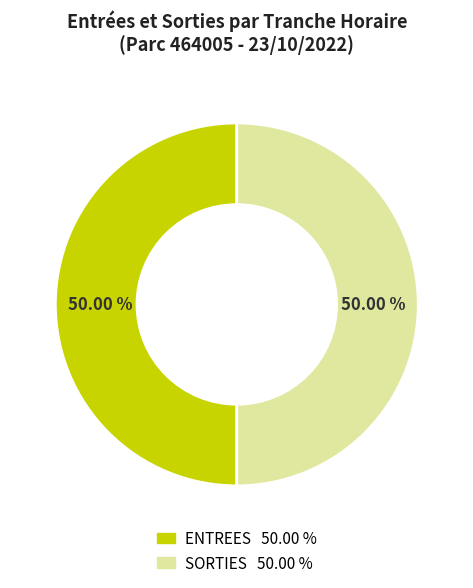

How many slices are in this pie chart?

2